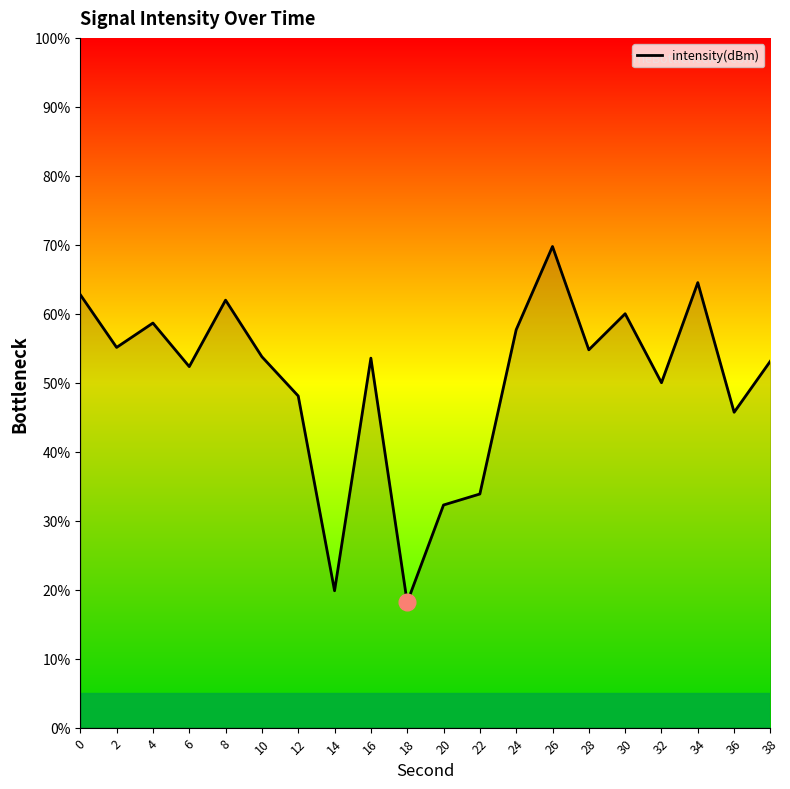

Count the number of categories in the chart.

20